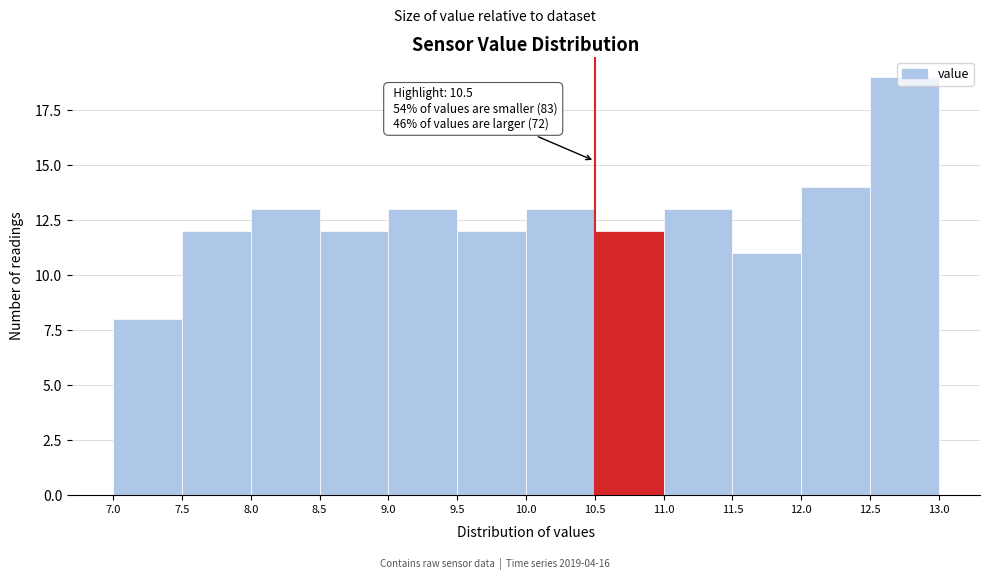

Which range on the x-axis has the tallest bar?

12.5 to 13.0